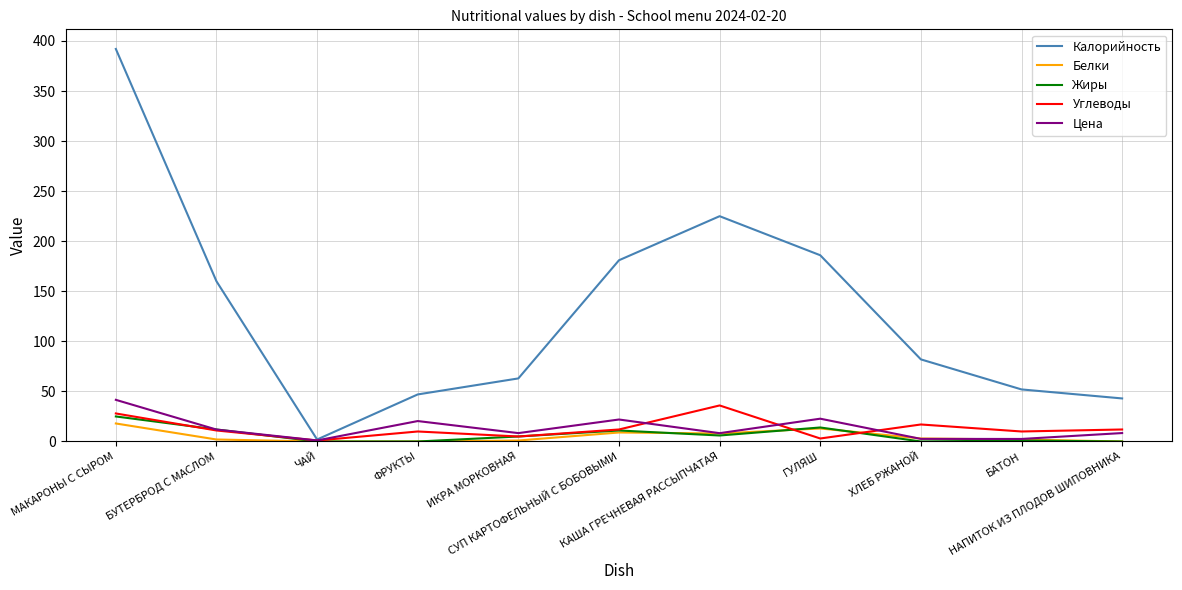

At which category does Цена reach its first local peak?

ФРУКТЫ